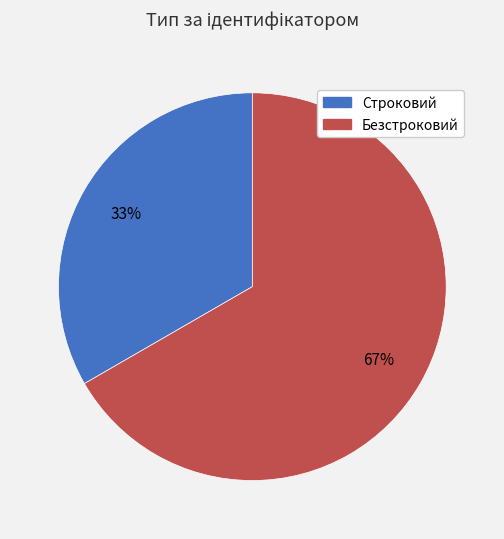

Between Строковий and Безстроковий, which is larger?

Безстроковий